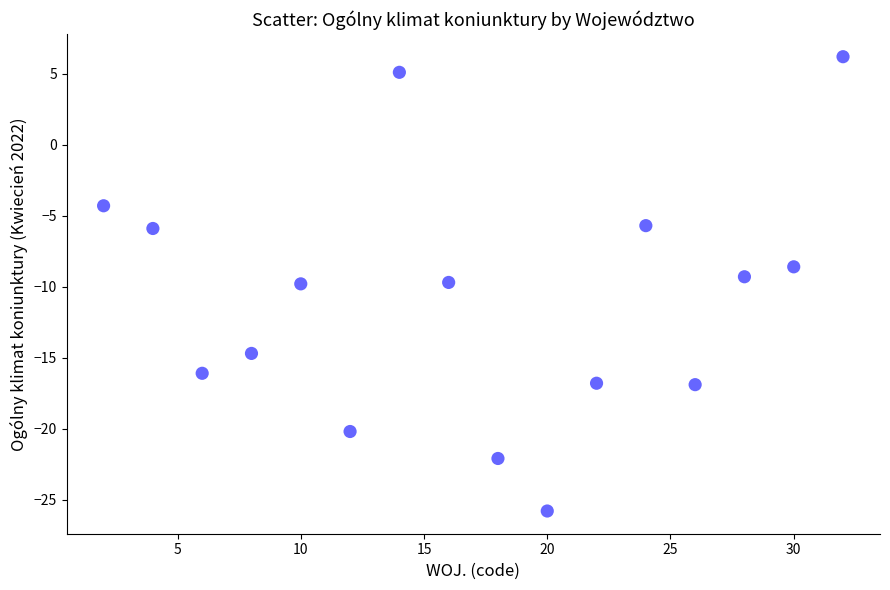

What is the range of Y values (max minus min)?

32.0